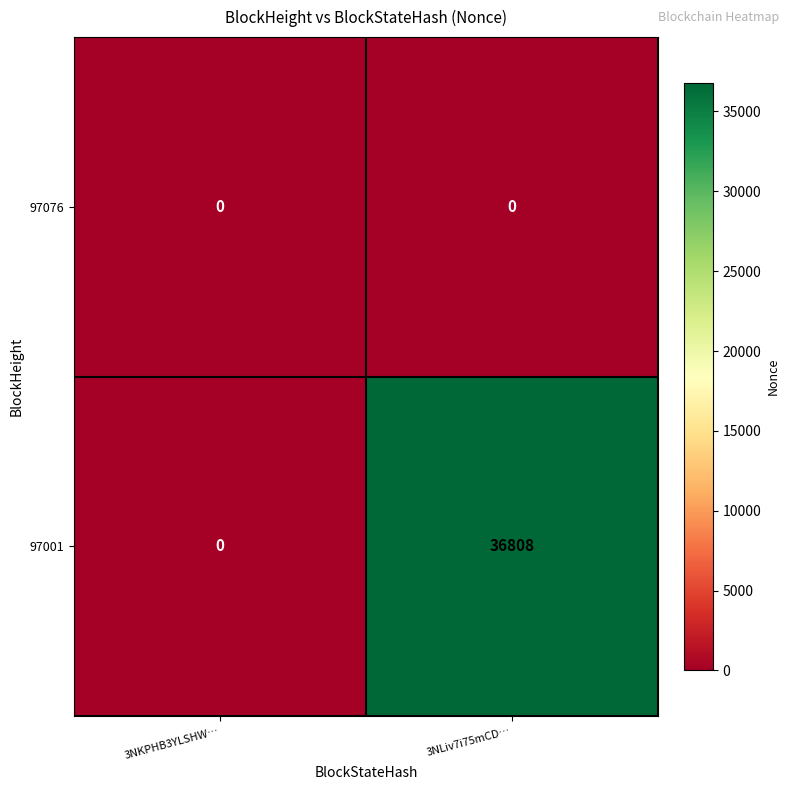

At how many categories does at least one series exceed 11752?

1